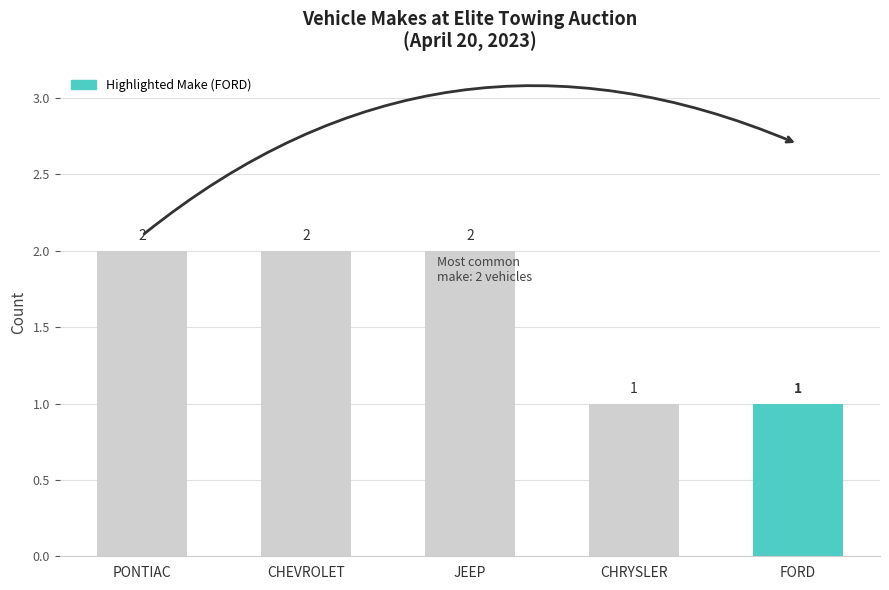

Is it true that the value at FORD is 1?

True